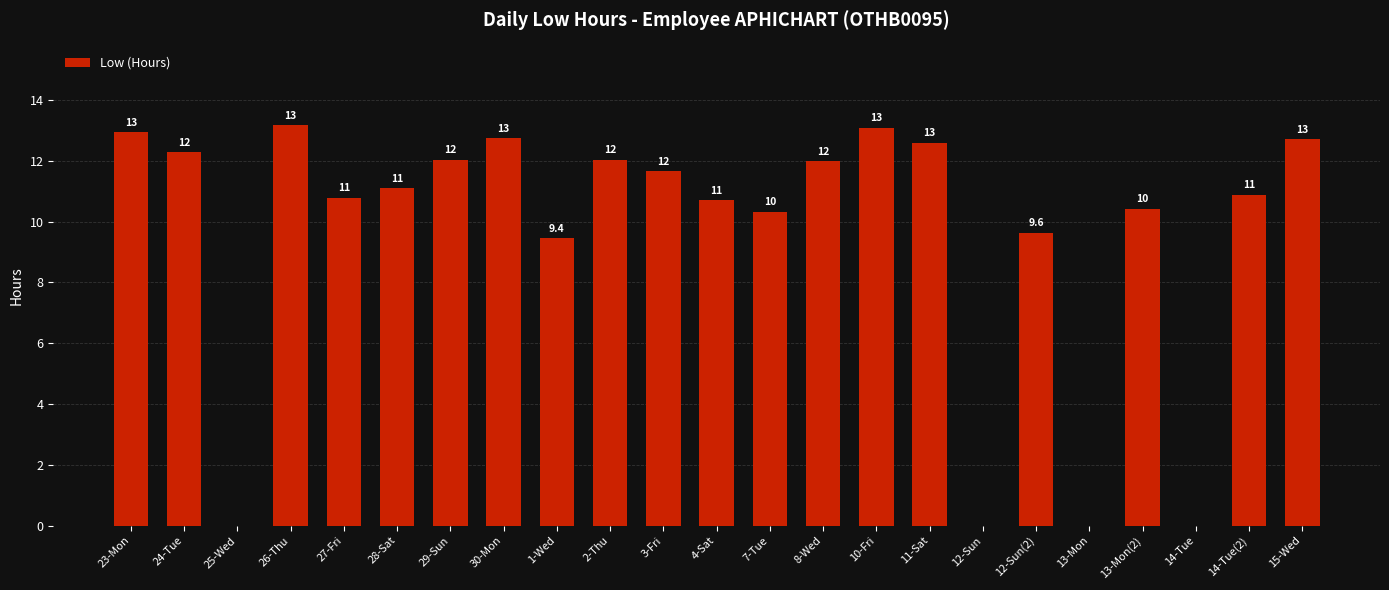

At which label does the data first exceed 11?

23-Mon